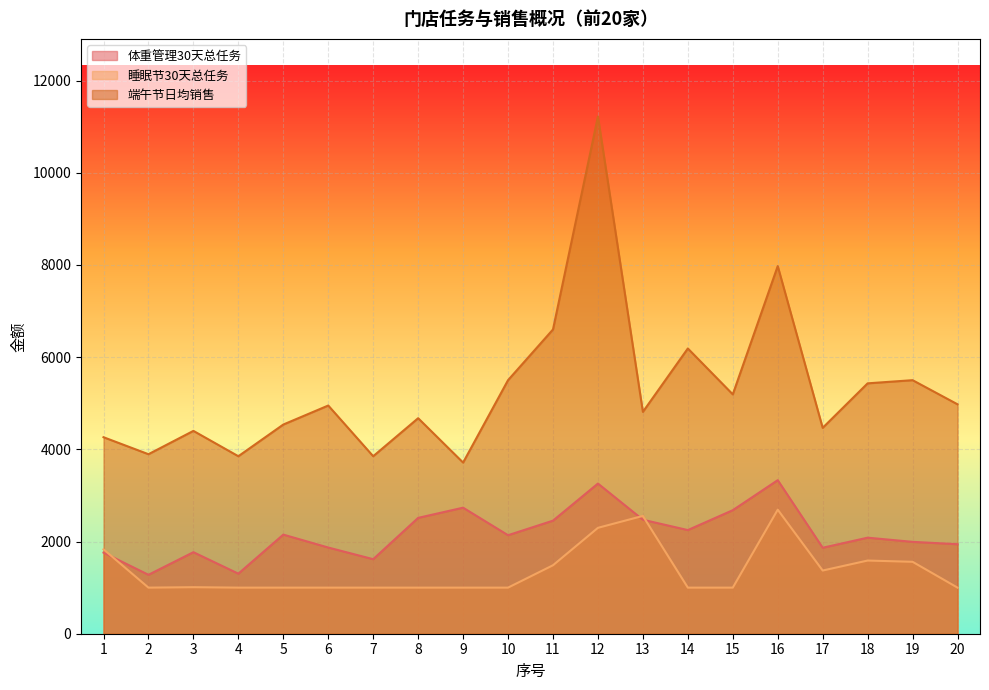

Read the 端午节日均销售 value at 13.

4812.5